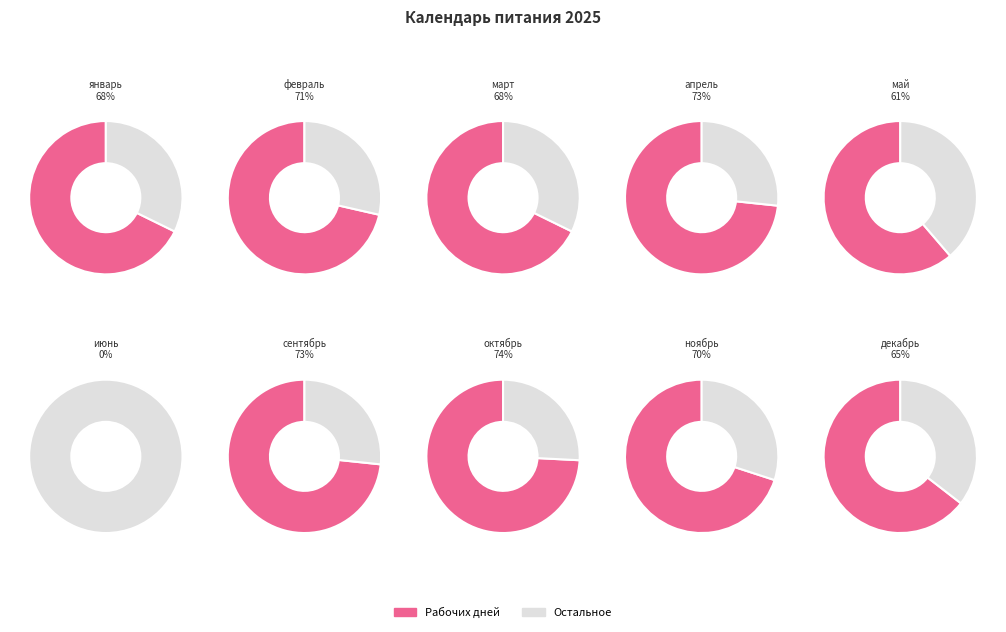

Rank the series by their maximum value, from highest to lowest.

Остальное, Рабочих дней